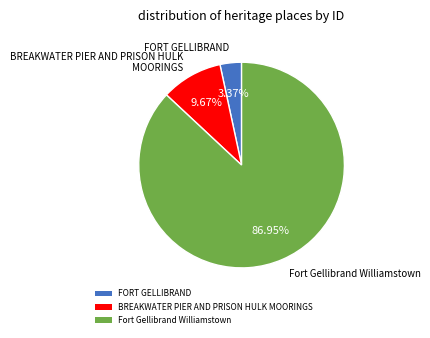

What percentage is the Fort Gellibrand Williamstown slice, to the nearest percent?

87%